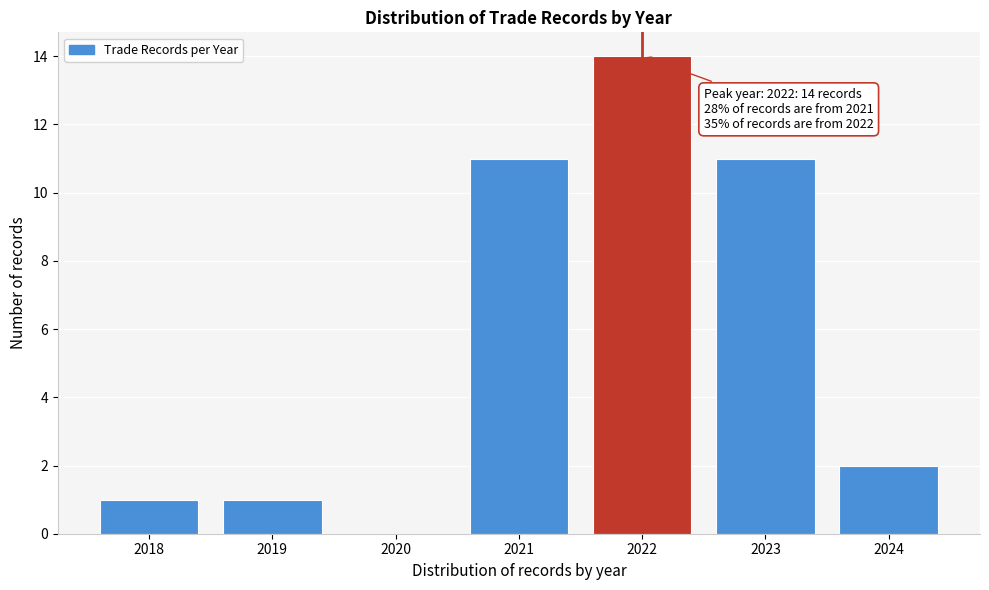

Reading left to right, what are all the values shown in this chart?

2018=1	2019=1	2020=0	2021=11	2022=14	2023=11	2024=2